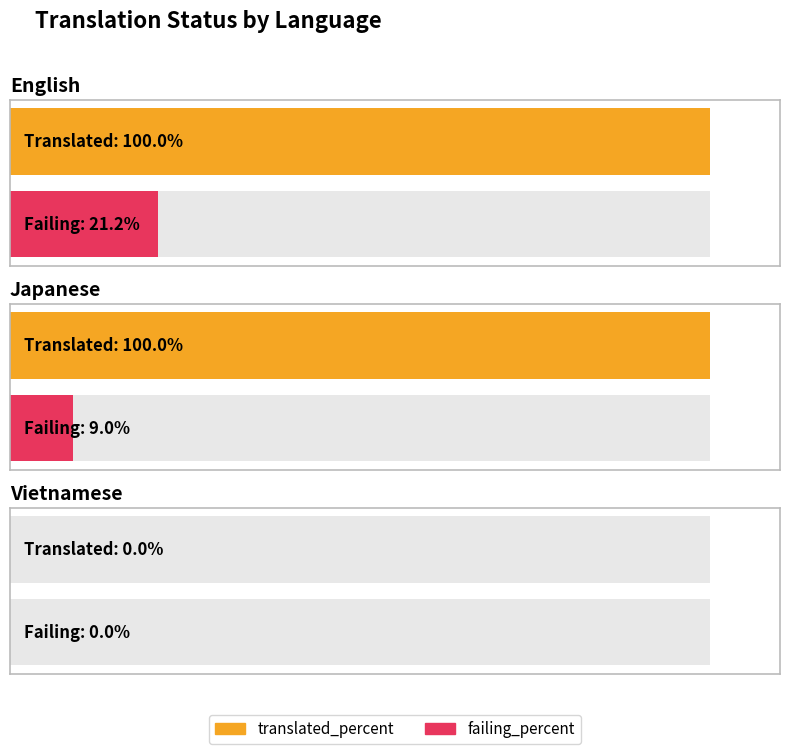

What is the highest value of the failing_percent series?

21.2